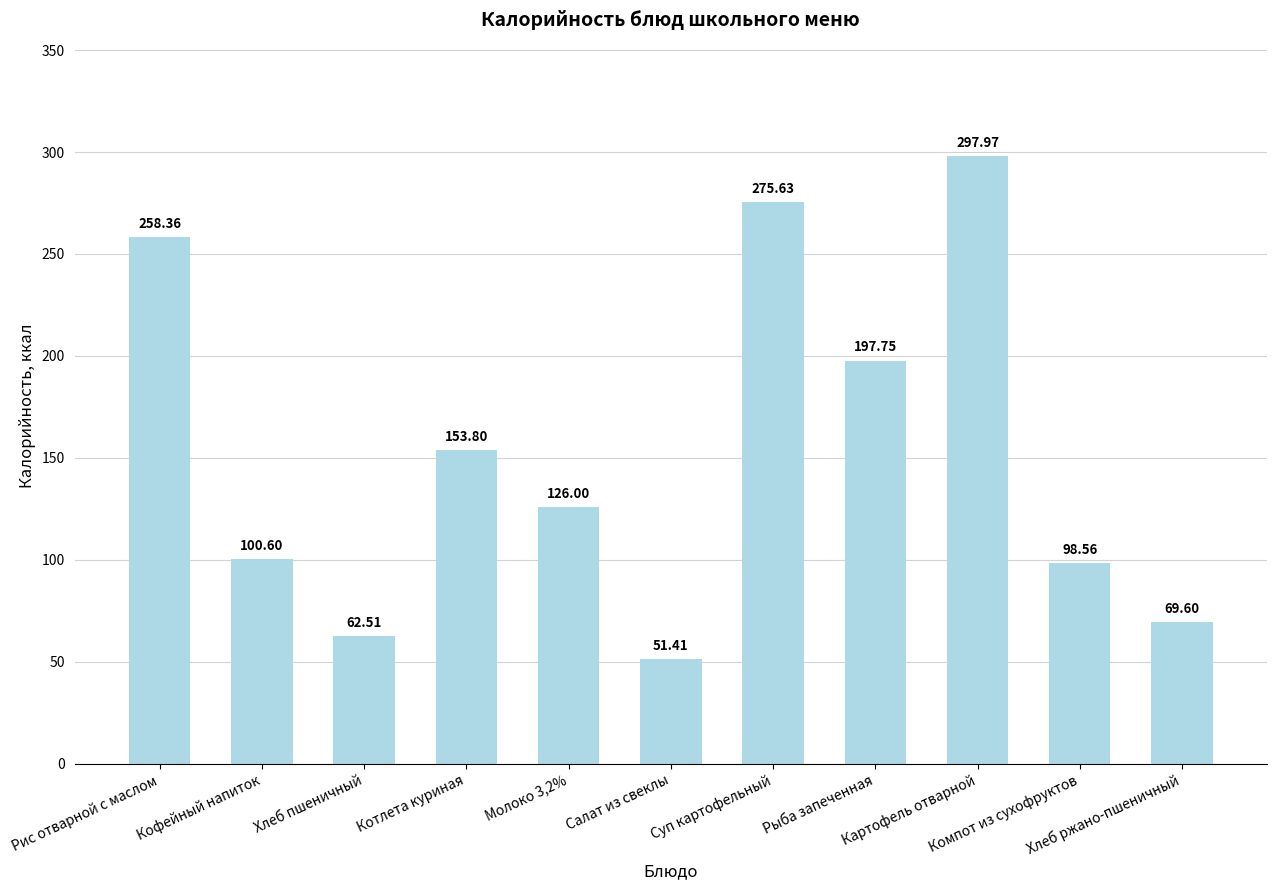

Where is the data nearest to the value 174?

Котлета куриная